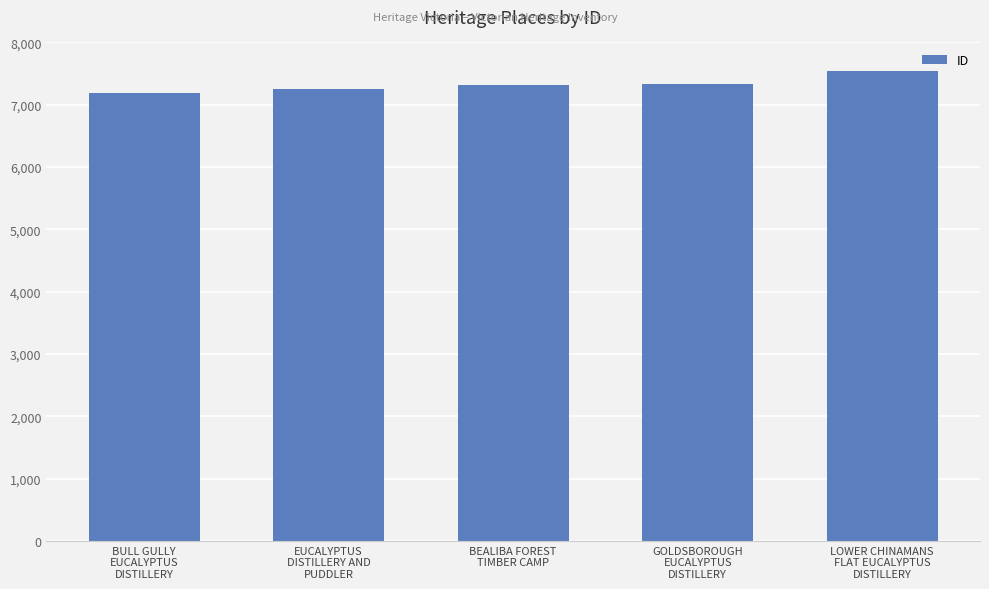

Is it true that the value at EUCALYPTUS
DISTILLERY AND
PUDDLER is 3953?

False